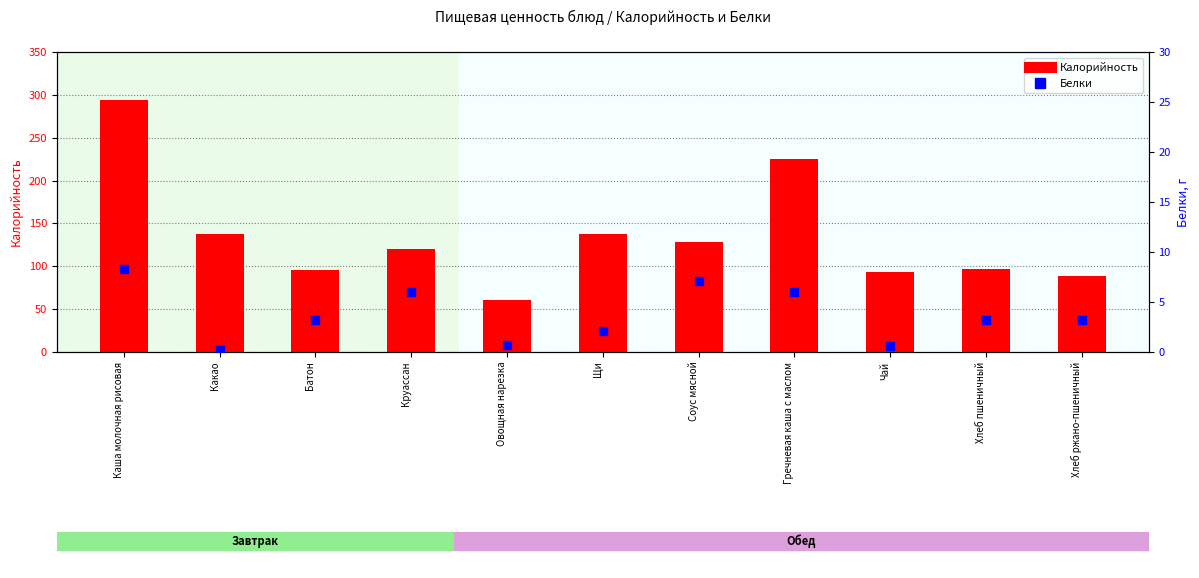

At which category is the sum across all series the highest?

Каша молочная рисовая